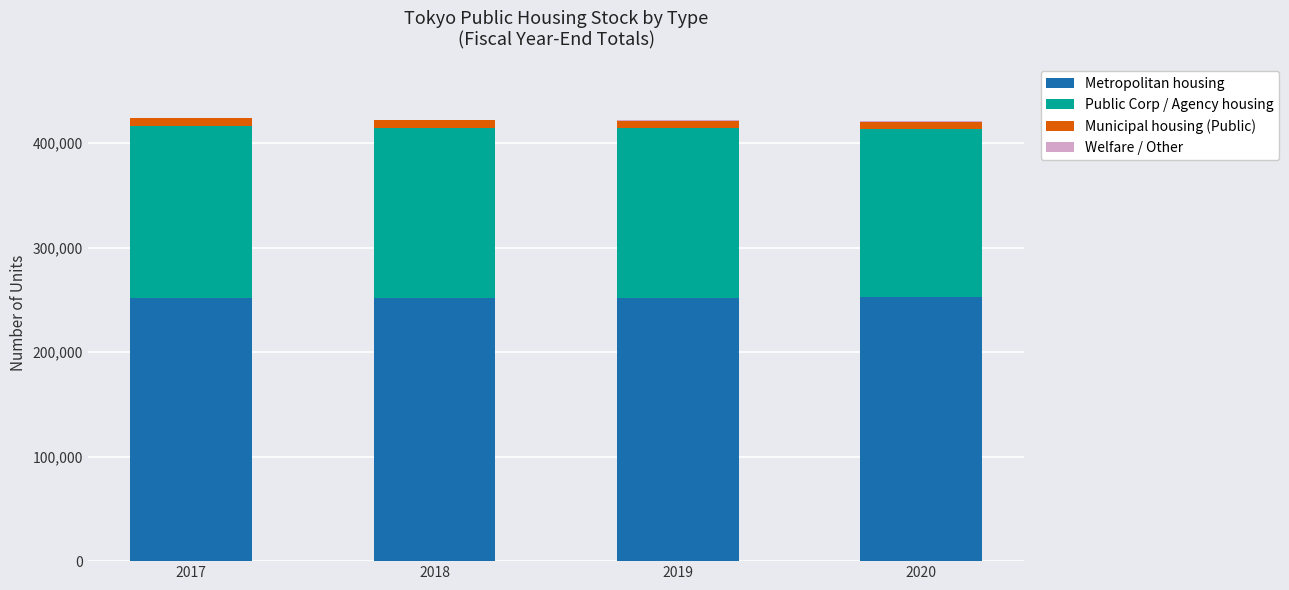

What is the maximum value for Metropolitan housing?

252364